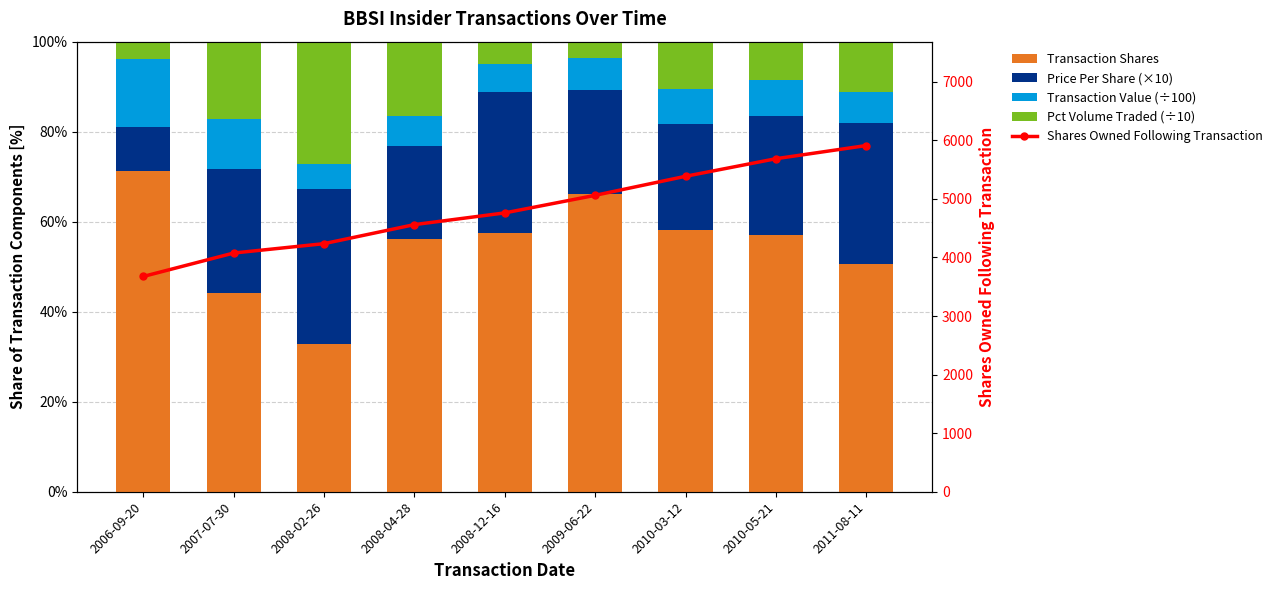

What is the sum of the Shares Owned Following Transaction values at 2006-09-20 and 2010-03-12?

9060.0